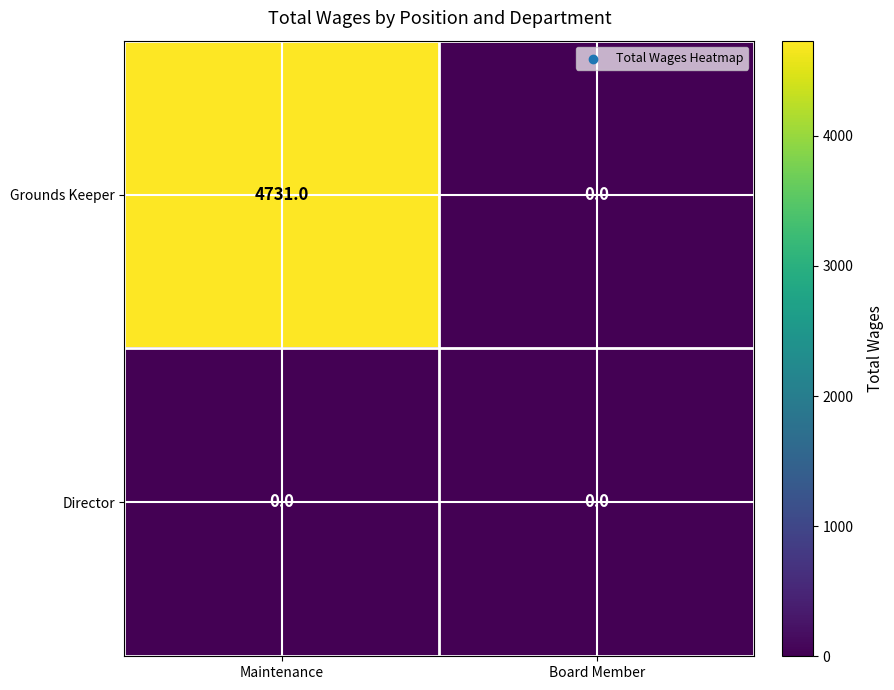

At which category does the chart reach its peak across all series?

Maintenance